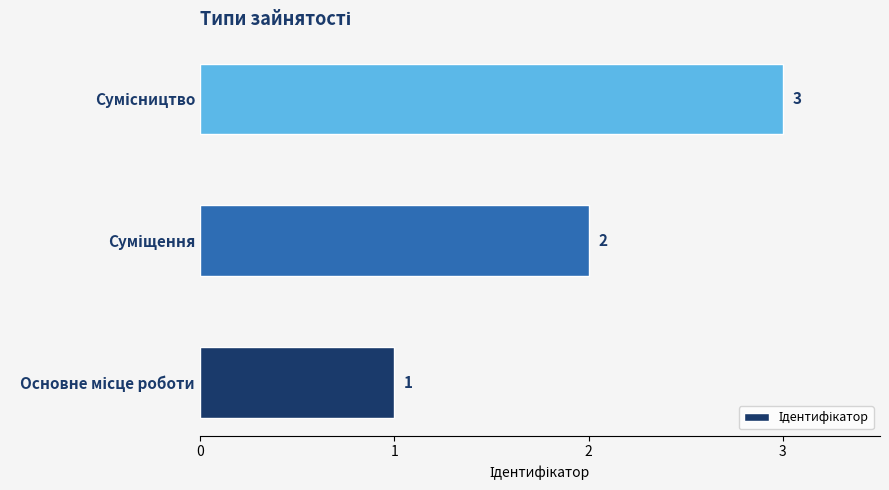

What is the sum of all values?

6